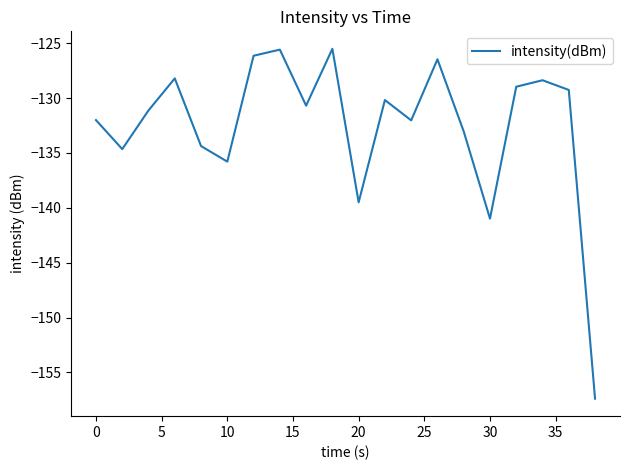

What is the minimum value shown in the chart?

-157.4